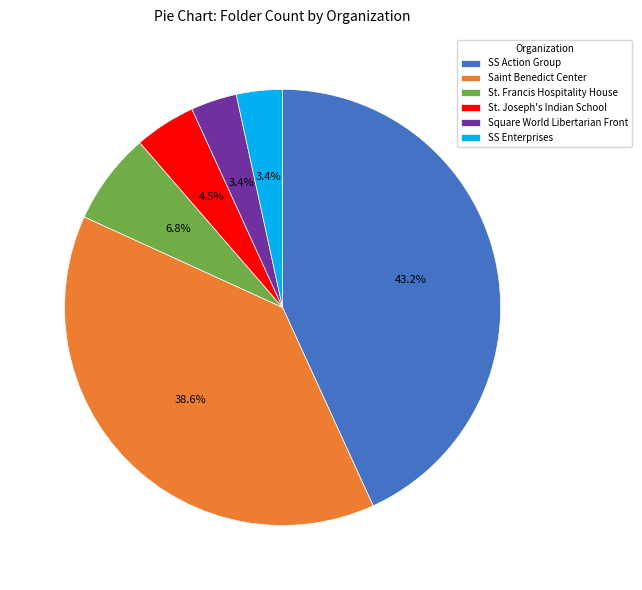

Which slice is the largest?

SS Action Group